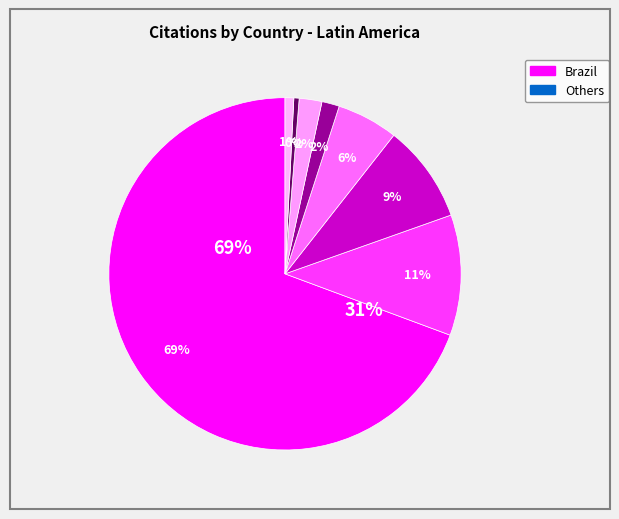

To the nearest percent, what portion does Chile represent?

6%